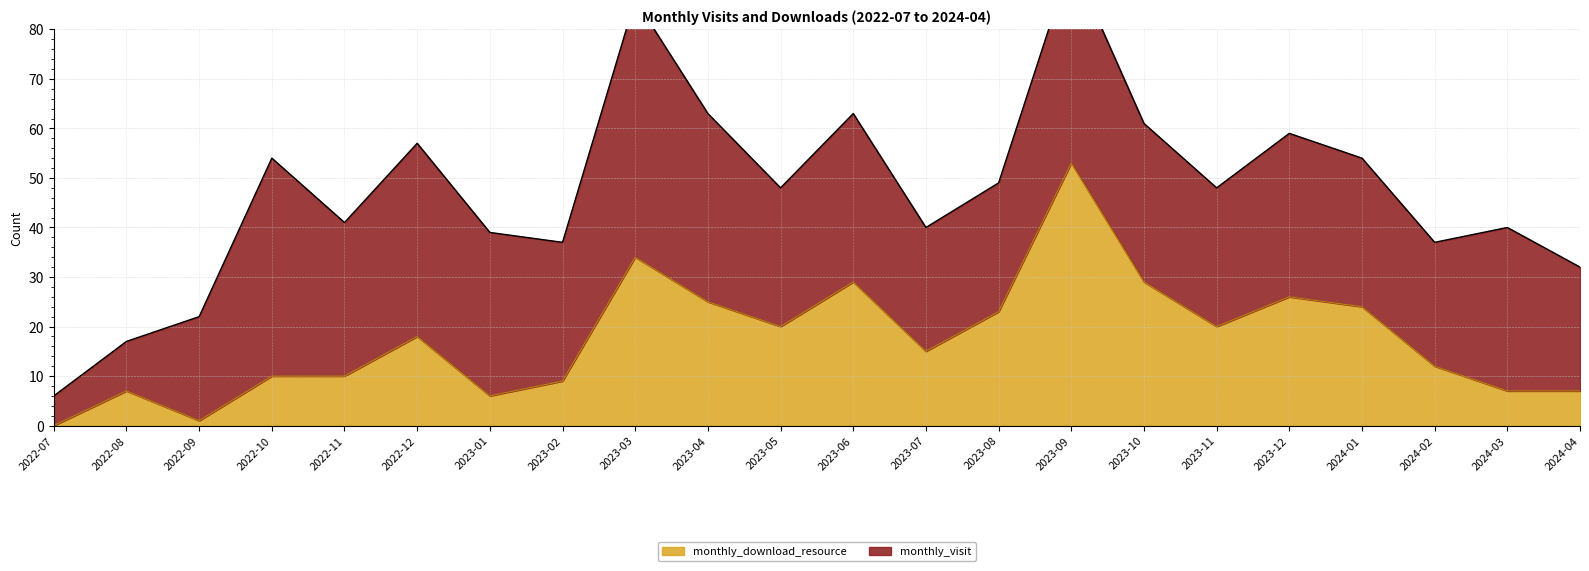

True or false: the data shows 7 at 2024-03.

True